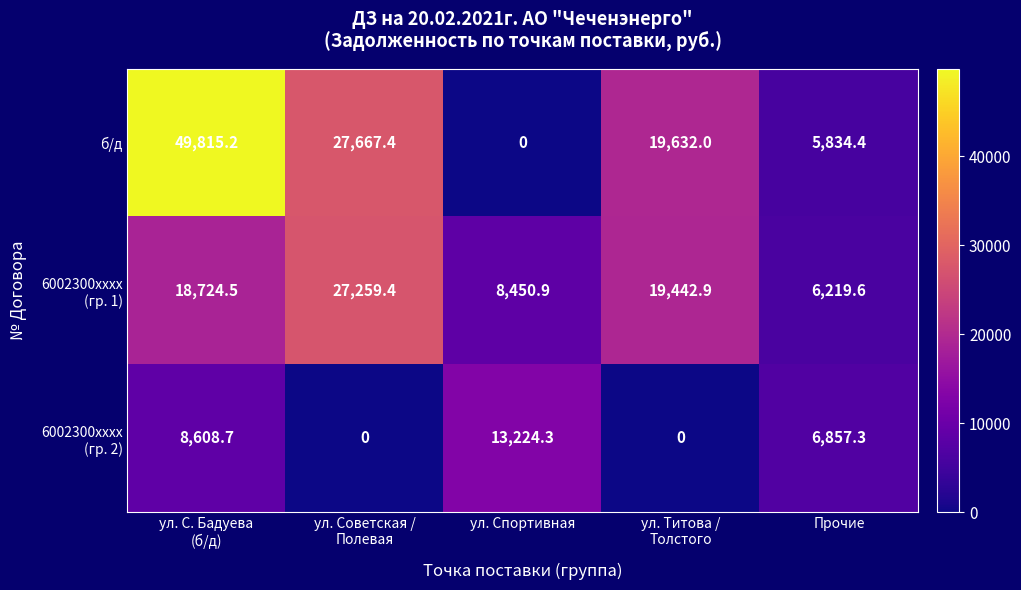

What is the difference between the maximum and minimum values in the б/д series?

49815.2